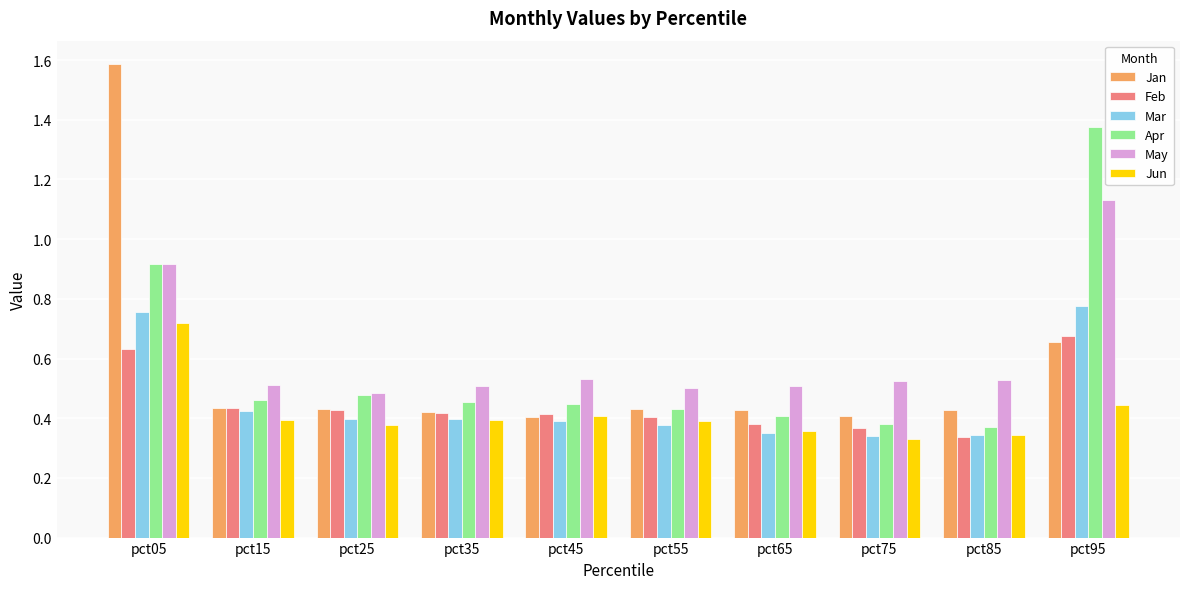

What is the sum of all May values?

6.1